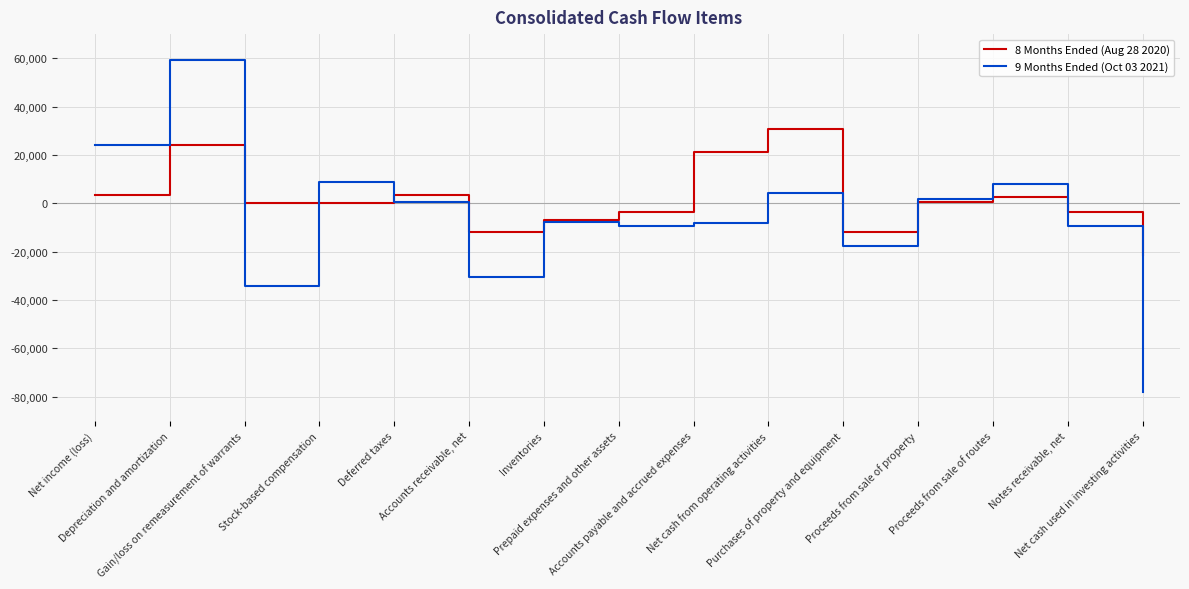

Which series has the largest total across all categories?

8 Months Ended (Aug 28 2020)